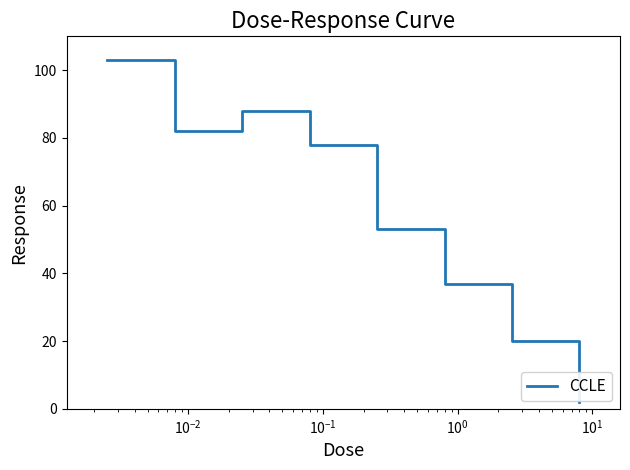

What is the maximum value shown in the chart?

102.9